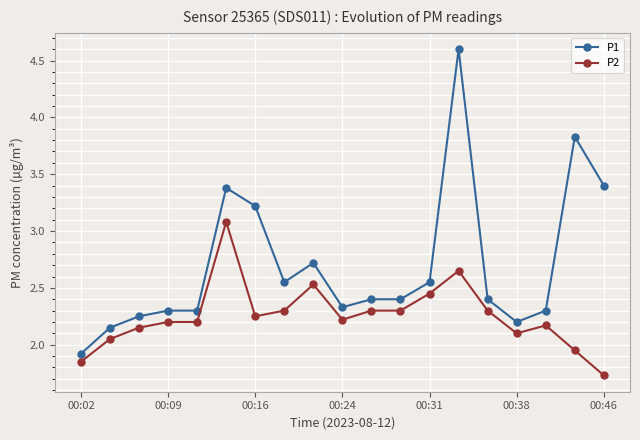

At how many categories does at least one series exceed 2?

18